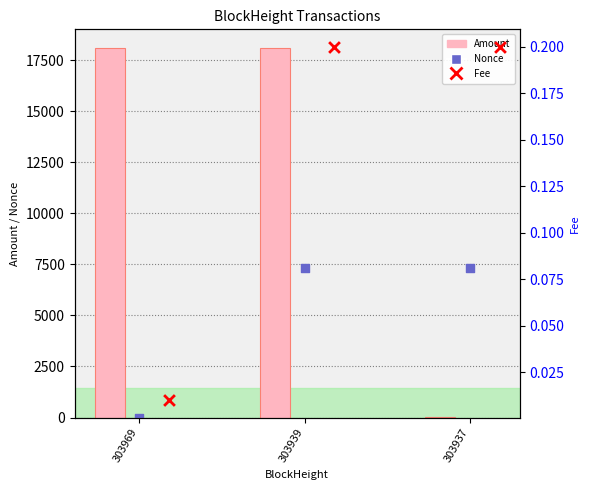

What is the total value across all series at 303939?

25425.6